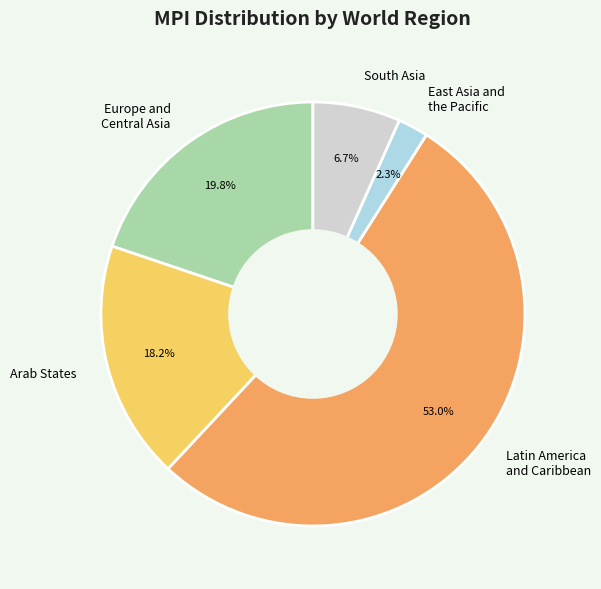

Is there any slice that represents more than half of the pie?

Yes